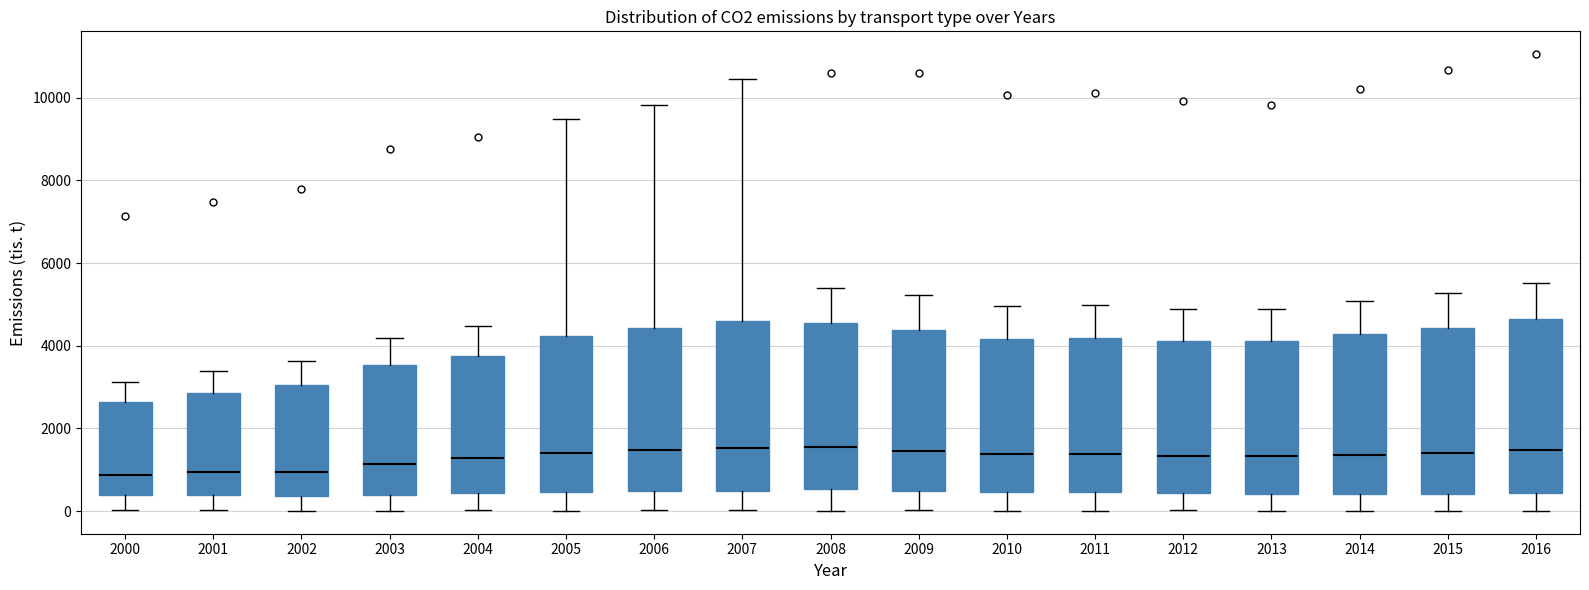

Reading left to right, read every box against the y-axis: the position of its median line, the range the box covers, and the ends of its whiskers. The values are not printed on the chart, so give them approximately, as read against the axis.

2000: median 800, box 400 to 2600, whiskers 0 to 3200
2001: median 1000, box 400 to 2800, whiskers 0 to 3400
2002: median 1000, box 400 to 3000, whiskers 0 to 3600
2003: median 1200, box 400 to 3600, whiskers 0 to 4200
2004: median 1200, box 400 to 3800, whiskers 0 to 4400
2005: median 1400, box 400 to 4200, whiskers 0 to 9400
2006: median 1400, box 400 to 4400, whiskers 0 to 9800
2007: median 1600, box 400 to 4600, whiskers 0 to 10400
2008: median 1600, box 600 to 4600, whiskers 0 to 5400
2009: median 1400, box 400 to 4400, whiskers 0 to 5200
2010: median 1400, box 400 to 4200, whiskers 0 to 5000
2011: median 1400, box 400 to 4200, whiskers 0 to 5000
2012: median 1400, box 400 to 4200, whiskers 0 to 4800
2013: median 1400, box 400 to 4200, whiskers 0 to 4800
2014: median 1400, box 400 to 4200, whiskers 0 to 5000
2015: median 1400, box 400 to 4400, whiskers 0 to 5200
2016: median 1400, box 400 to 4600, whiskers 0 to 5600